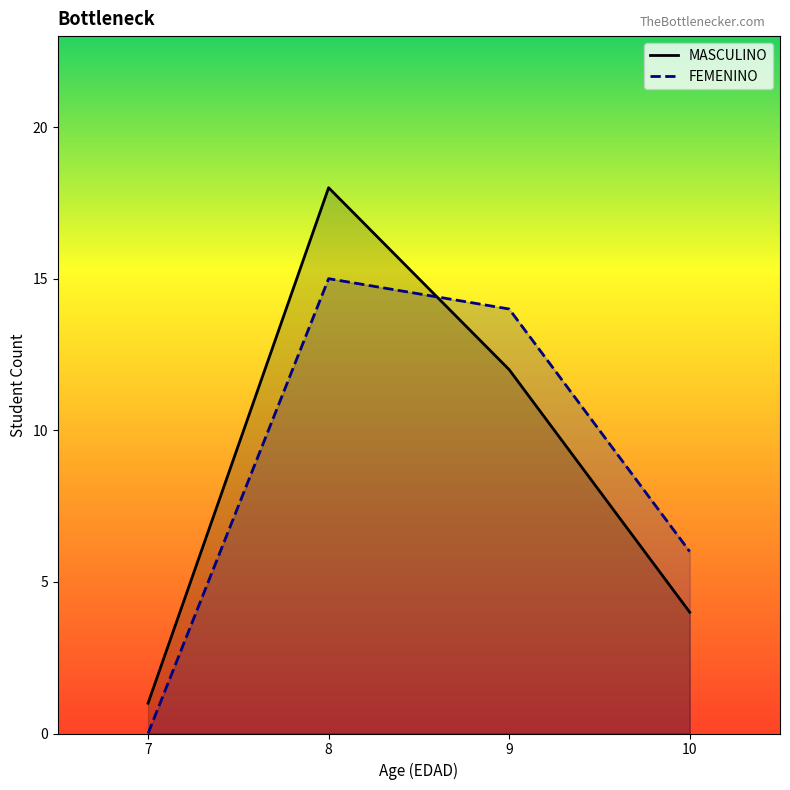

What is the difference between the maximum and second lowest values in the MASCULINO series?

14